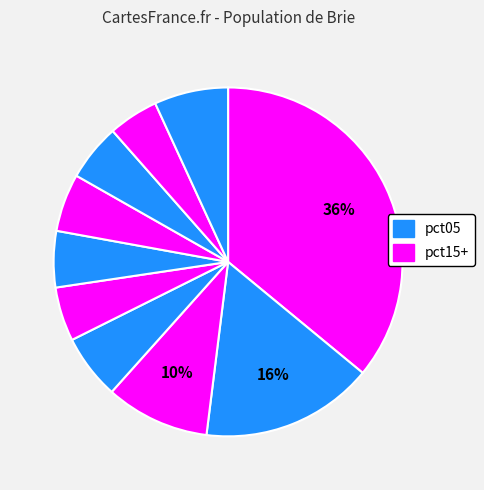

Is there any slice that represents more than half of the pie?

No